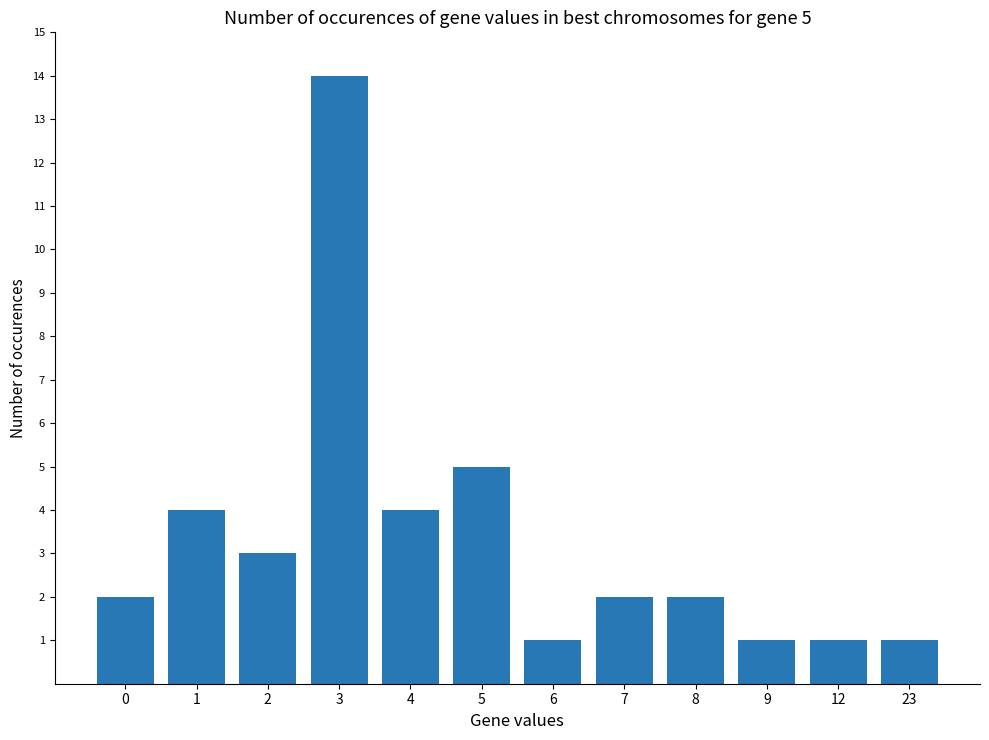

What is the sum of the values at 12 and 8?

3